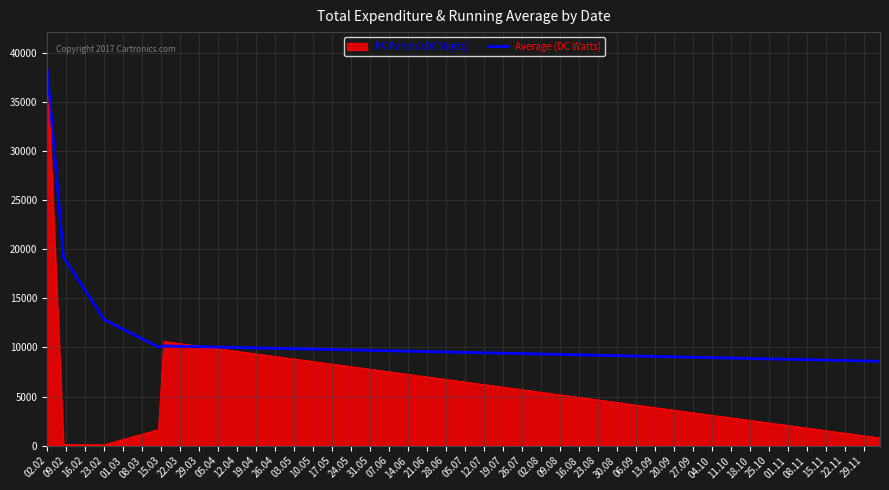

List the series in order of their overall mean, lowest first.

PV Panels (DC Watts), Average (DC Watts)